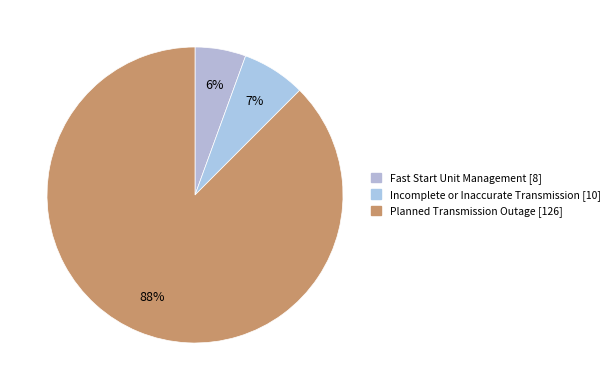

What is the change in value from Incomplete or Inaccurate Transmission to Planned Transmission Outage?

+116